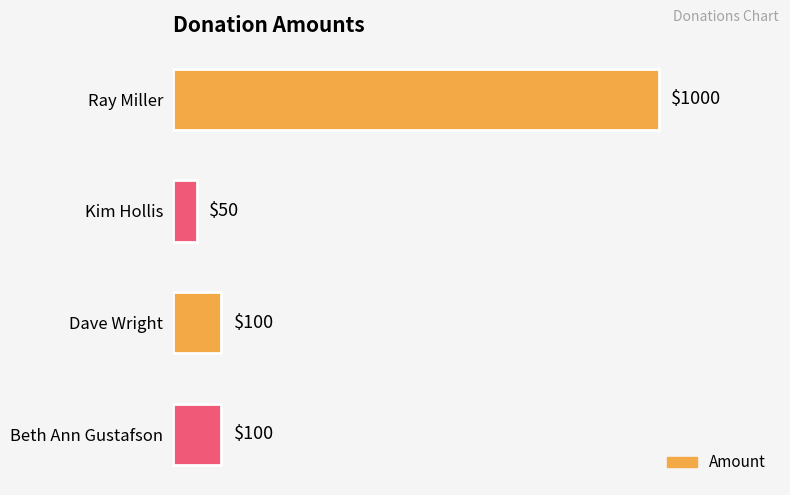

What is the change in value from Ray Miller to Beth Ann Gustafson?

-900